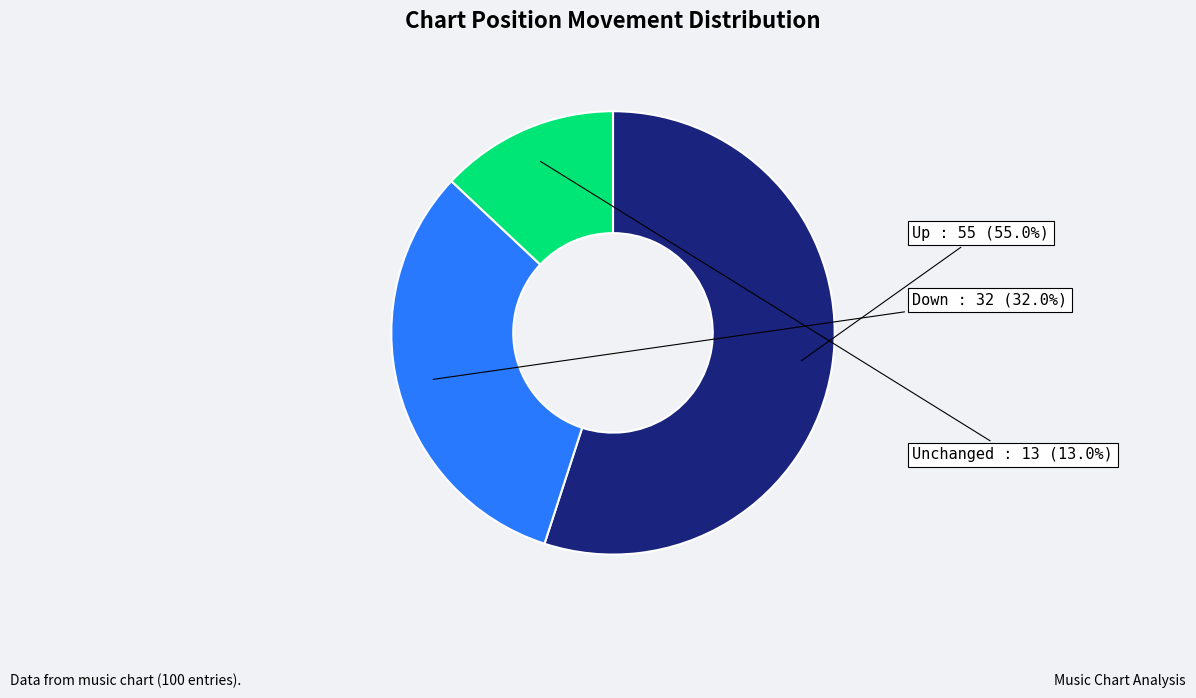

Is there a majority slice in this chart?

Yes